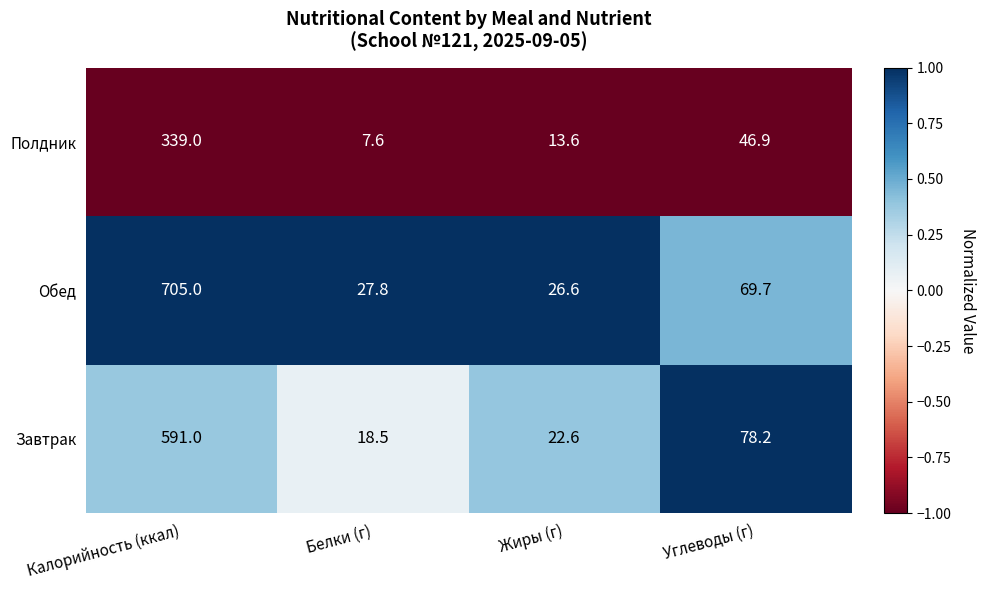

Which series has the widest spread of values?

Обед